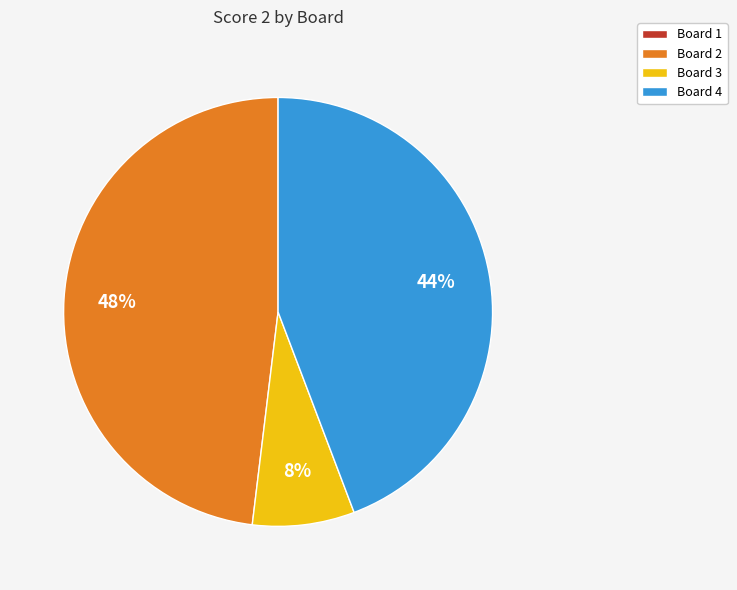

Is there any slice that represents more than half of the pie?

No